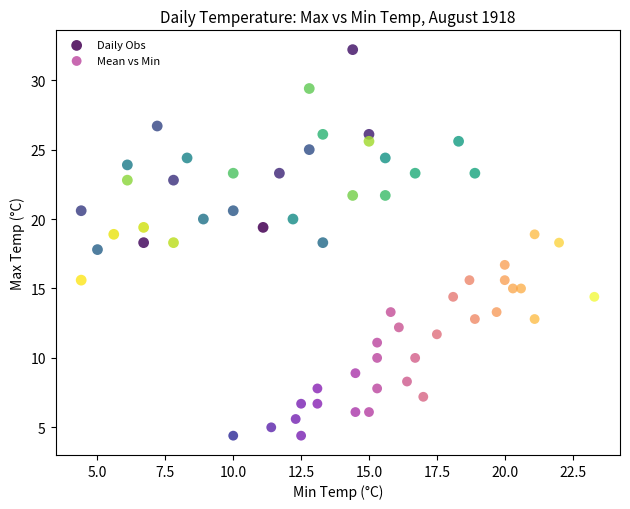

Which series has the widest spread of Y values?

Daily Obs